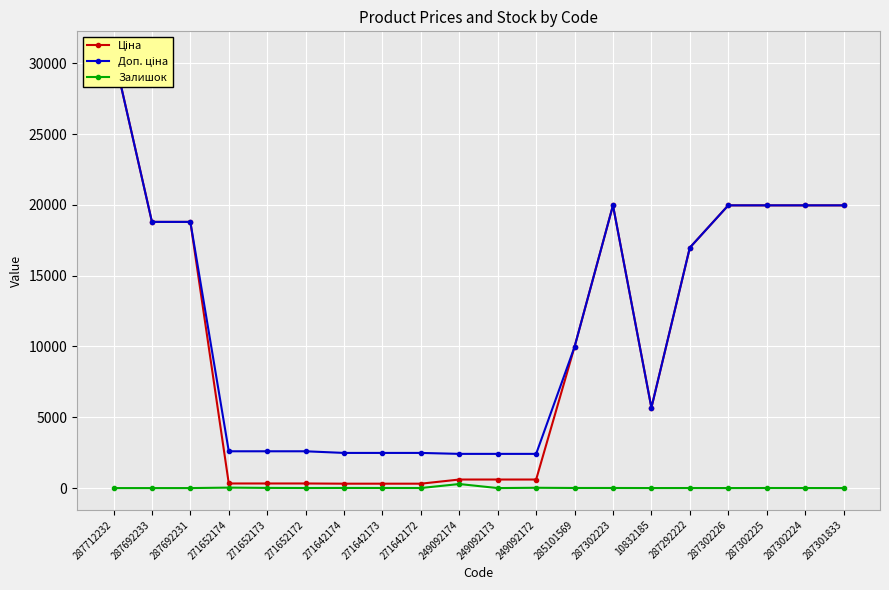

What is the sum of all Доп. ціна values?

223243.4